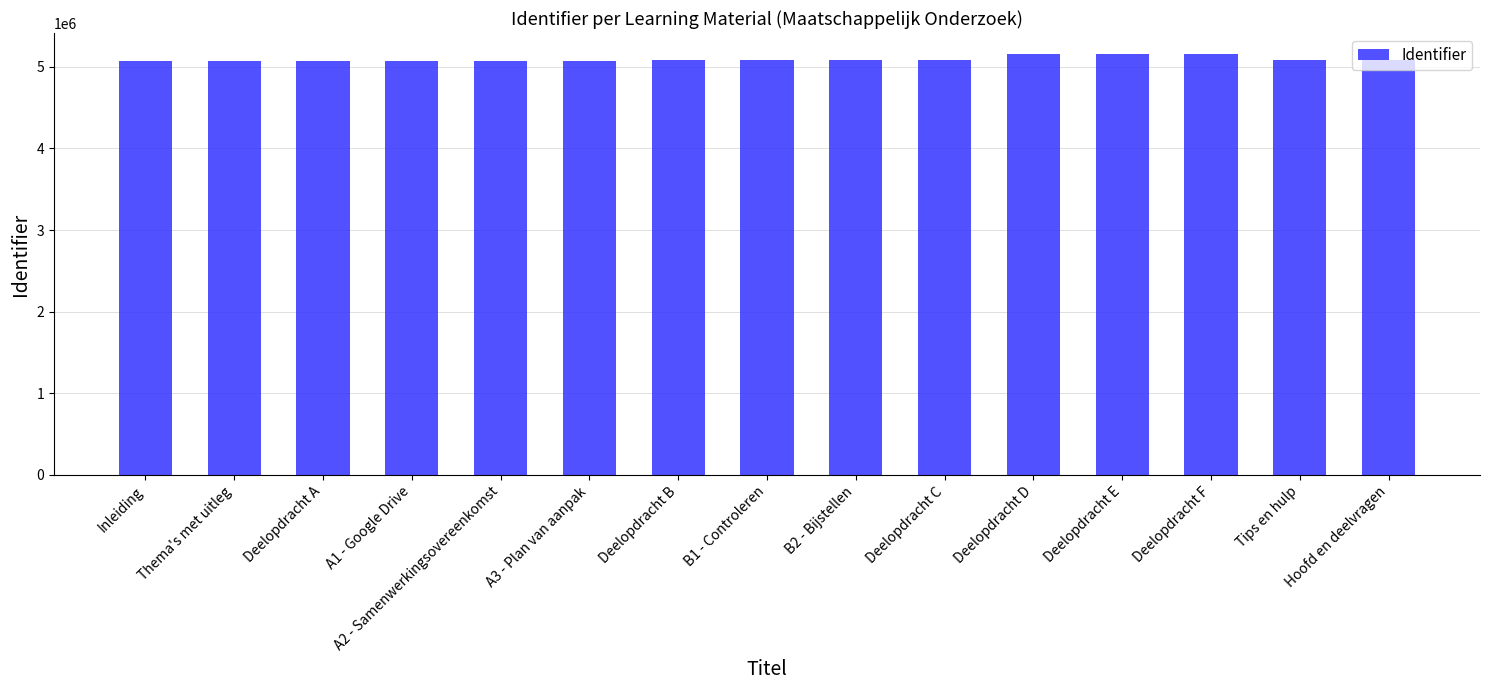

What is the sum of all values?

76397076